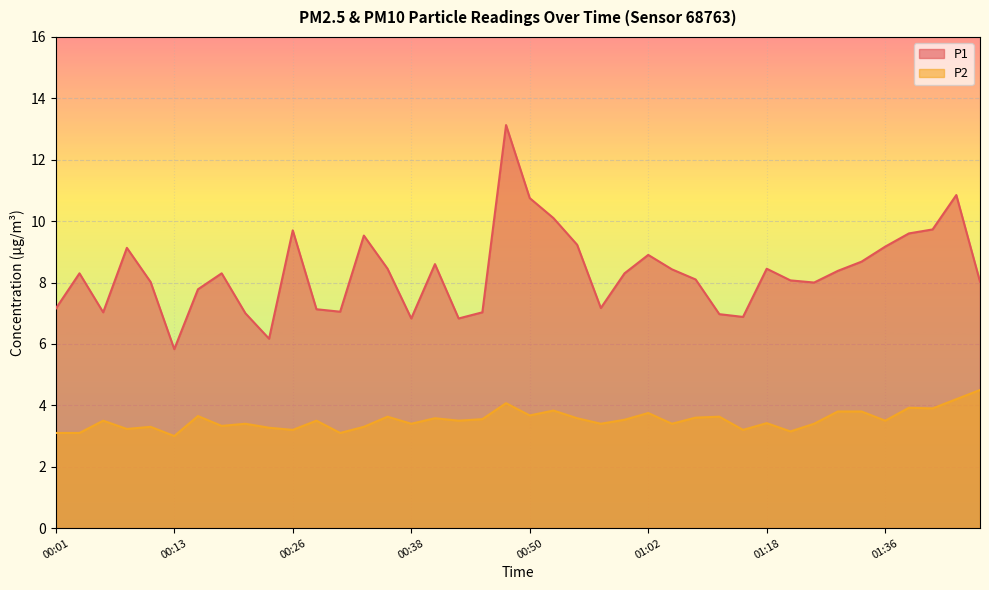

What is the difference between the maximum and minimum values in the P2 series?

1.5